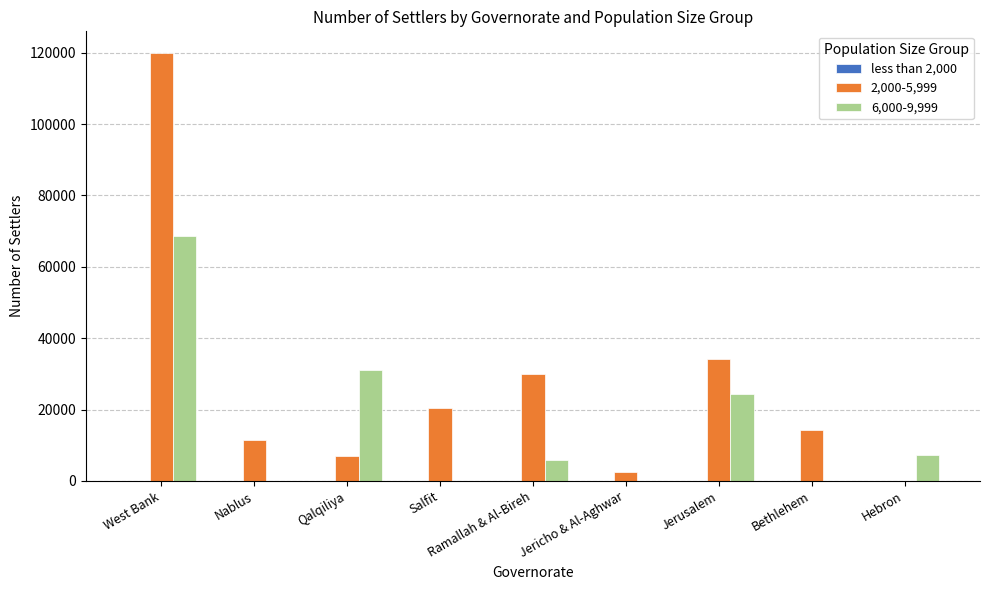

How many data points does each series have?

9